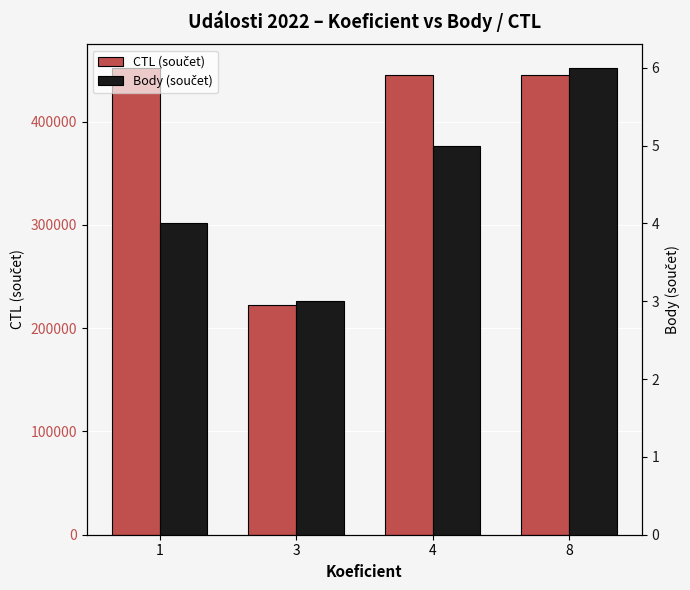

What is the smallest value displayed?

3